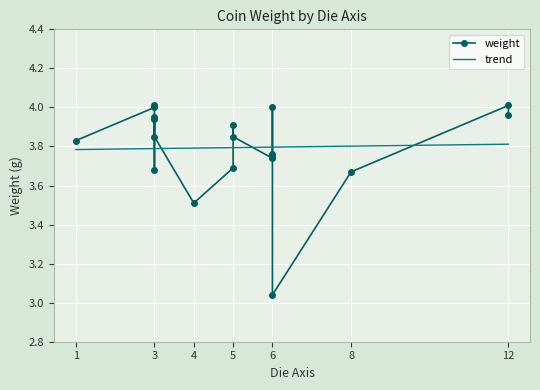

Which series changed the most between 3 and 6?

weight